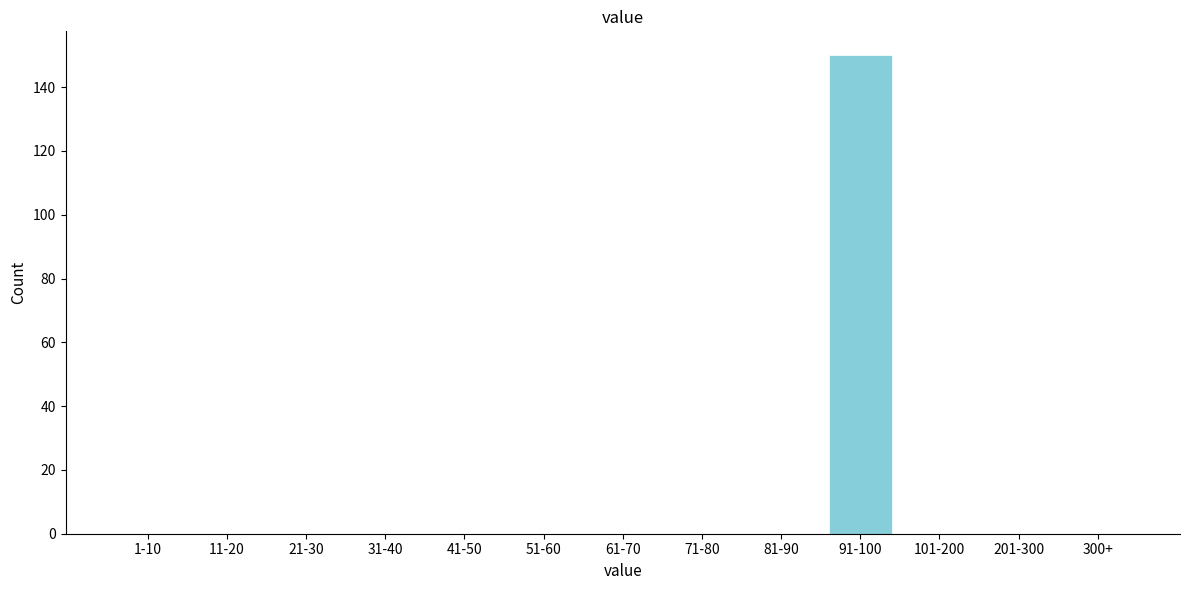

Reading left to right, transcribe all the data shown in this chart.

1-10=0	11-20=0	21-30=0	31-40=0	41-50=0	51-60=0	61-70=0	71-80=0	81-90=0	91-100=150	101-200=0	201-300=0	300+=0